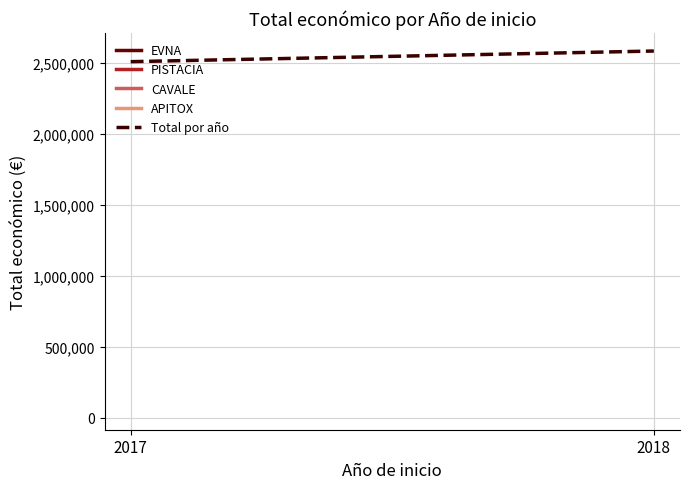

What is the difference between the values at 2018 and 2017?

74934